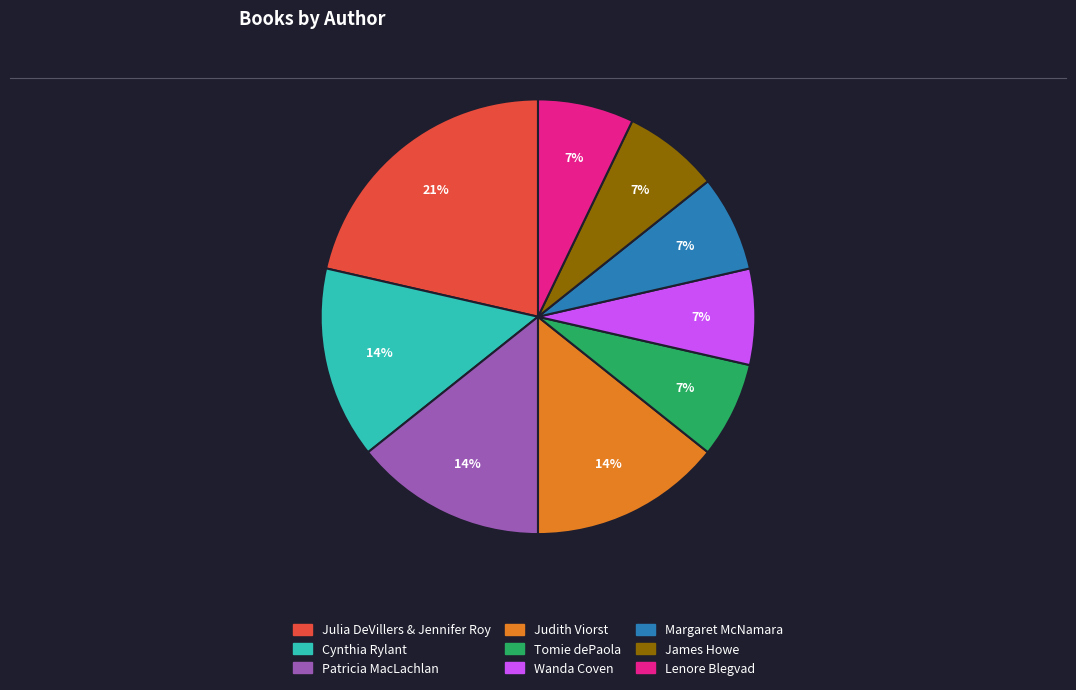

Is there any slice that represents more than half of the pie?

No